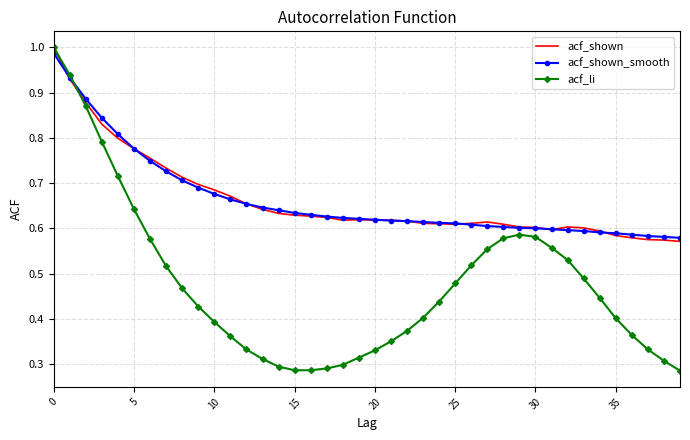

Which series has the widest spread of values?

acf_li